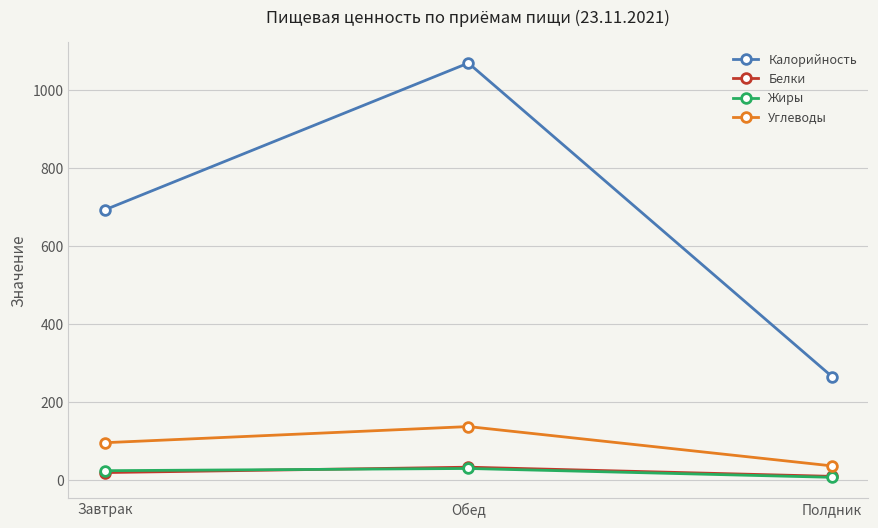

Which series changed the most between Завтрак and Полдник?

Калорийность